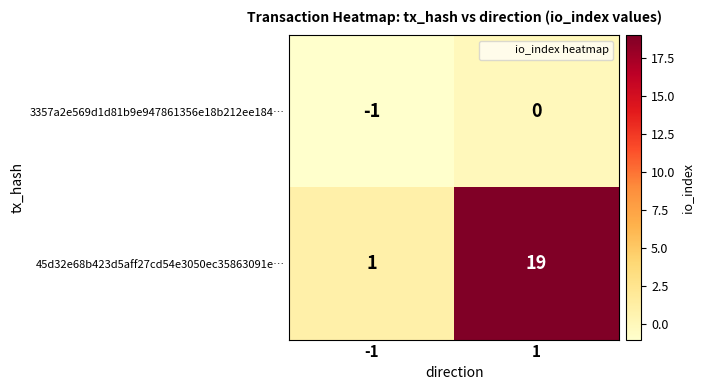

List the series in order of their peak value, lowest first.

3357a2e569d1d81b9e947861356e18b212ee184…, 45d32e68b423d5aff27cd54e3050ec35863091e…